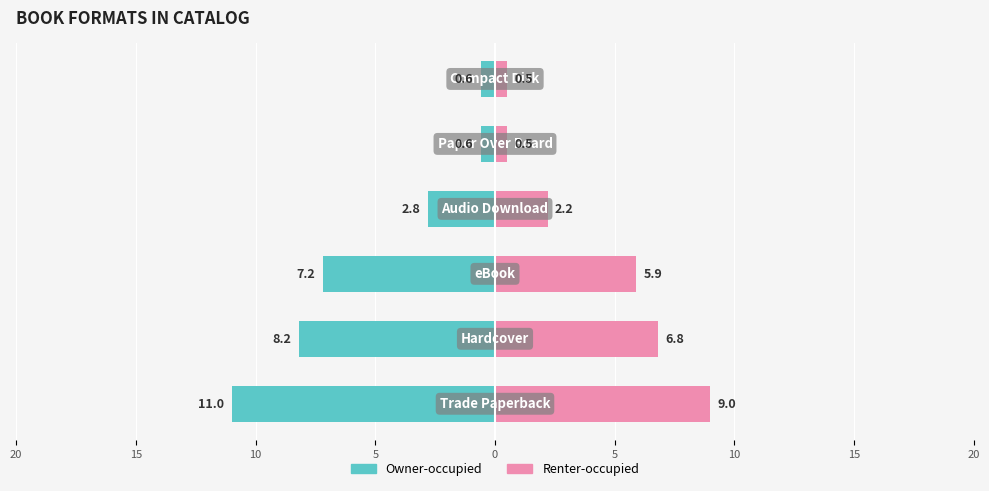

Reading right to left, extract all data points from this chart.

Owner-occupied: -0.6	-0.6	-2.8	-7.2	-8.2	-11.0
Renter-occupied: 0.5	0.5	2.2	5.9	6.8	9.0